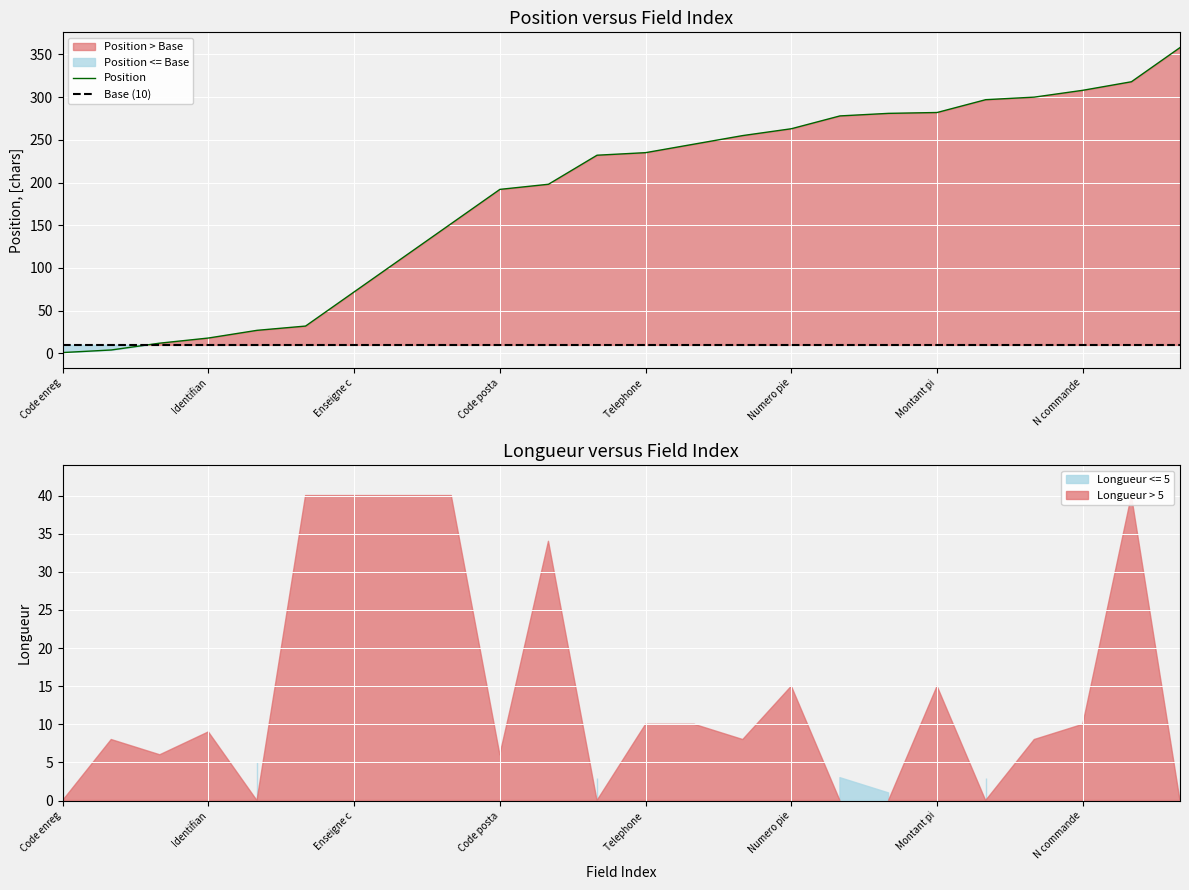

How many categories are shown in the chart?

24